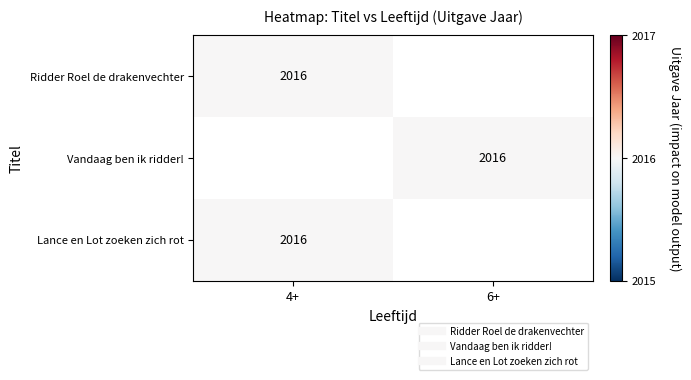

How many positive values does the Ridder Roel de drakenvechter series have?

1